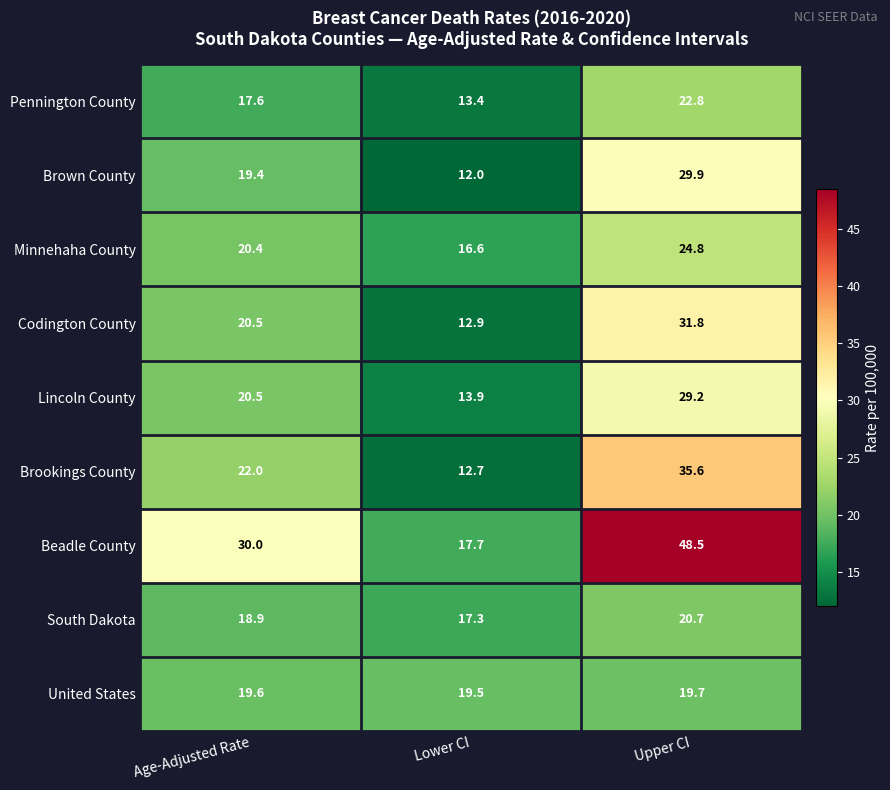

What is the lowest value of the South Dakota series?

17.3